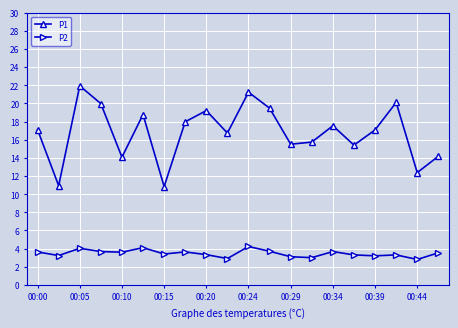

What is the maximum value for P1?

21.9